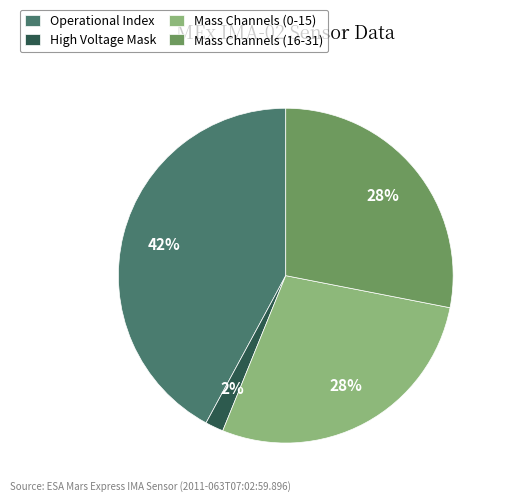

To the nearest percent, what is the average slice percentage?

25%